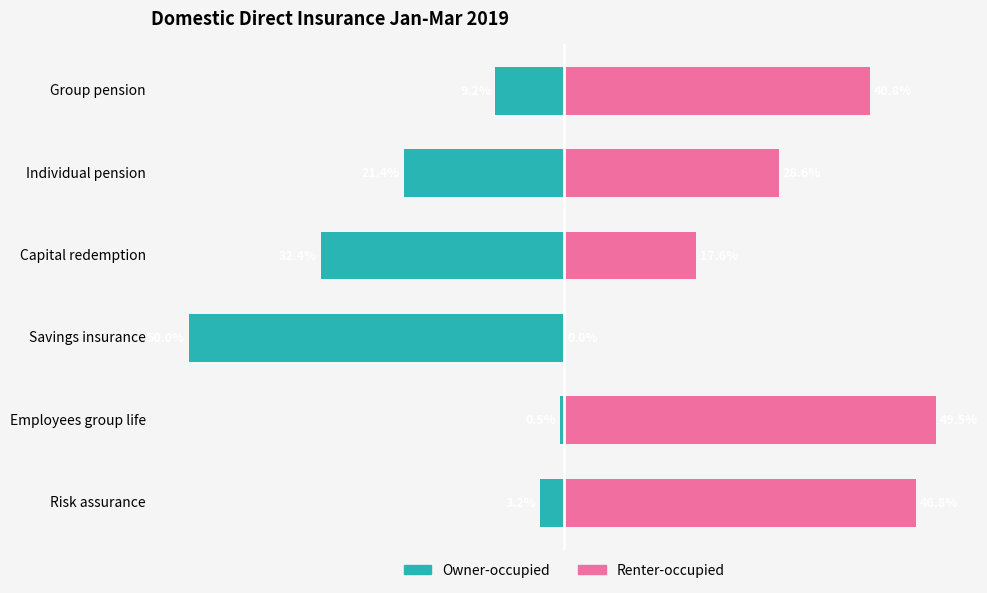

How many groups of bars are there?

6